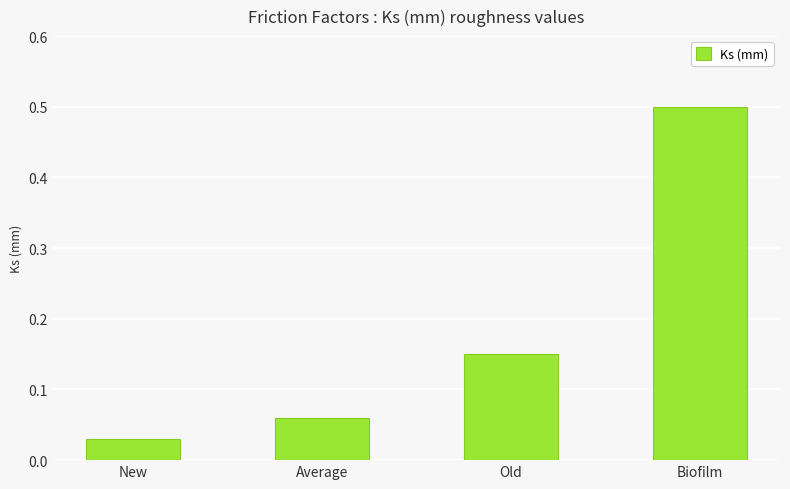

What is the label of the 4th bar from the left?

Biofilm